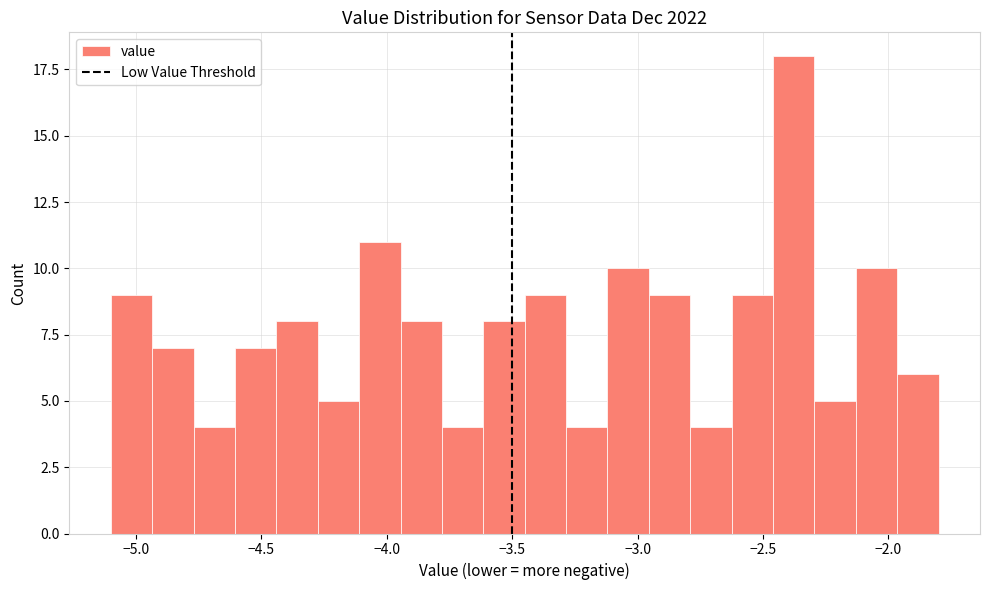

Around what value on the x-axis is the tallest bar? Give the approximate position of its centre, as read against the axis.

-2.40